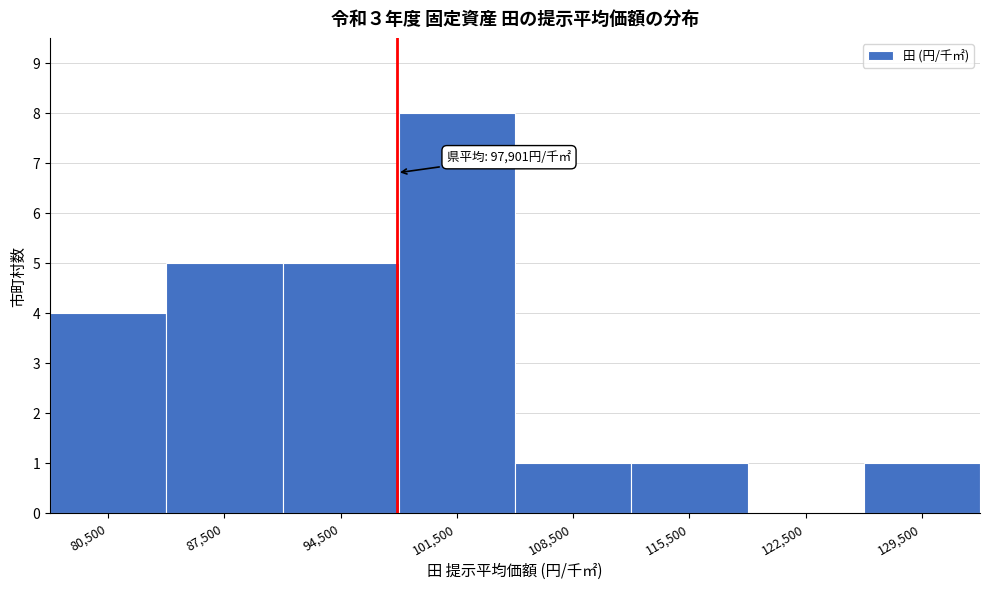

Which range on the x-axis has the tallest bar?

98000 to 105000